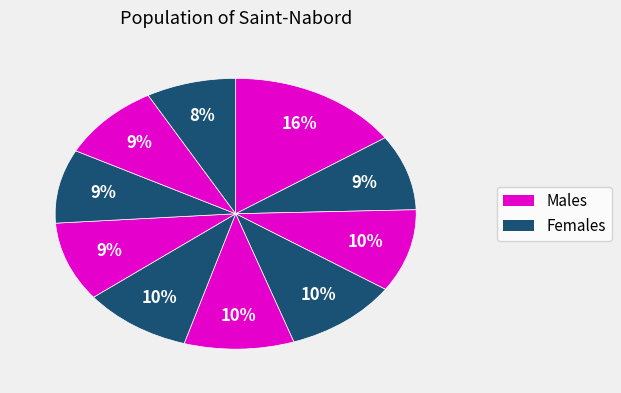

To the nearest percent, what is the difference between the largest and smallest slice percentages?

7%